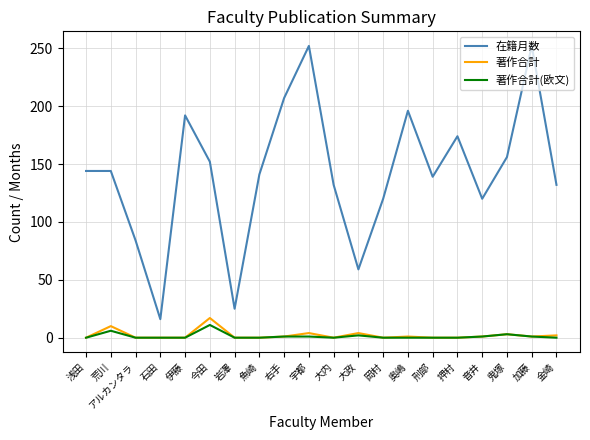

What are all the series names shown in the legend?

在籍月数, 著作合計, 著作合計(欧文)